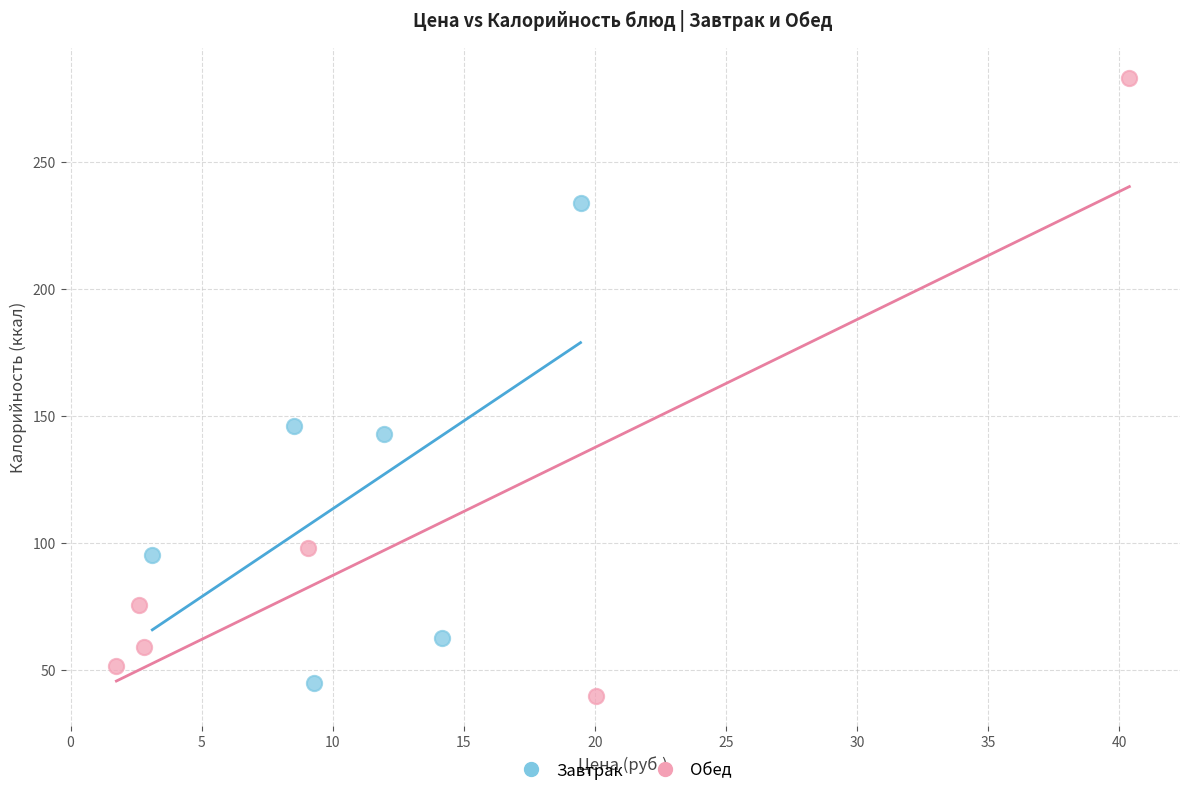

Which series reaches the maximum Y coordinate?

Обед